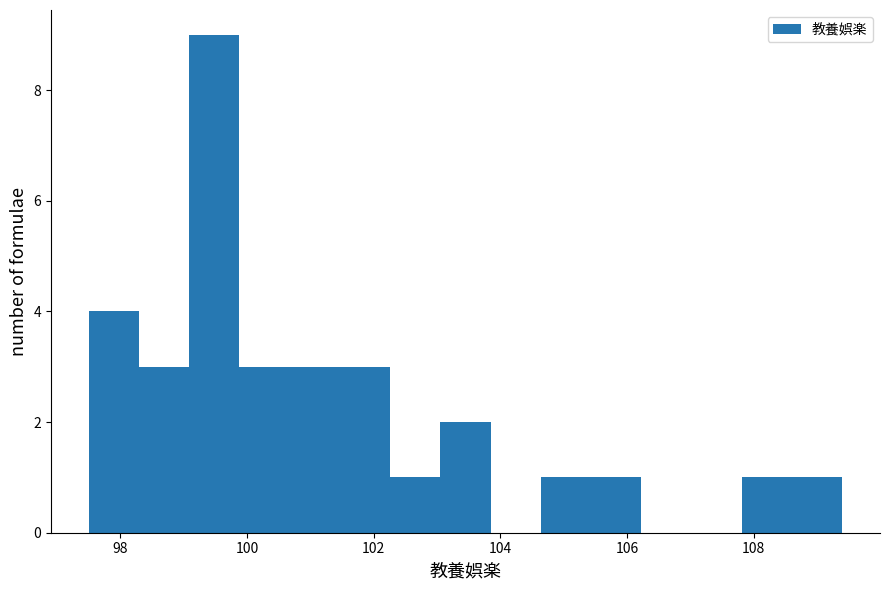

Read against the x-axis, roughly where is the centre of the tallest bar?

99.4